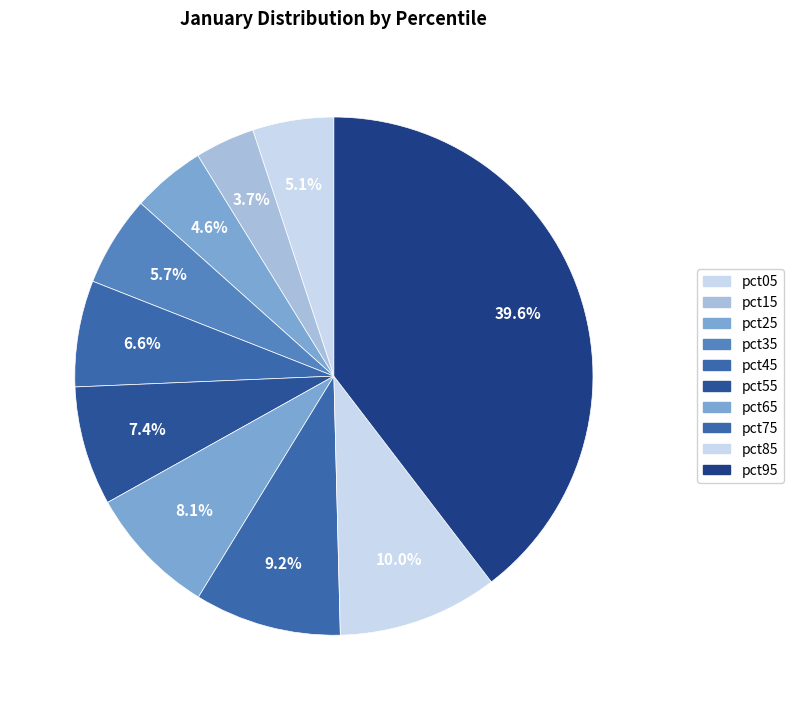

To the nearest percent, what is the combined percentage of pct55 and pct85?

17%